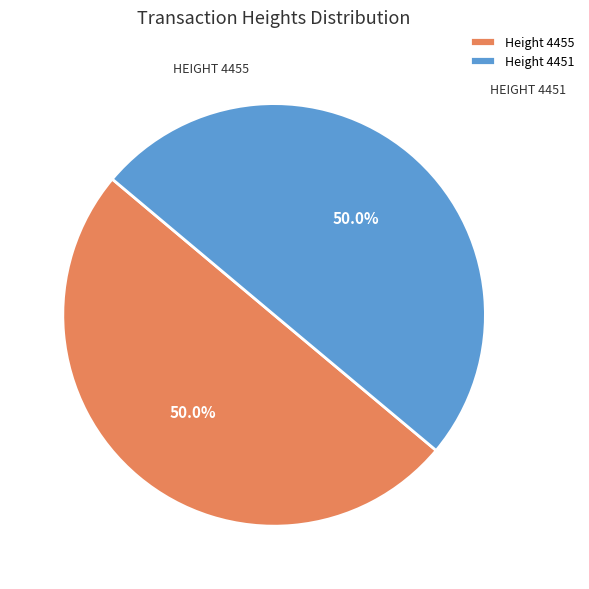

Approximately how many times larger is the value at Height 4455 compared to Height 4451?

1.0